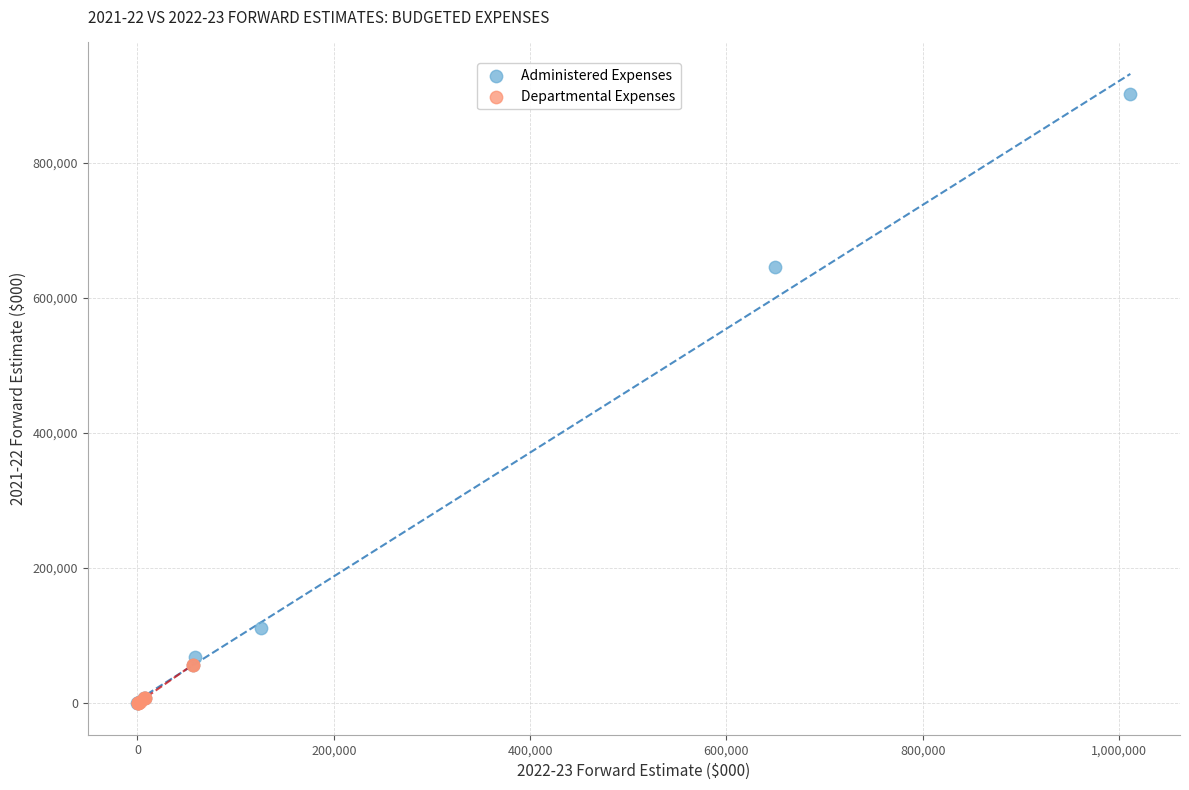

Which series has the largest Y range (max minus min)?

Administered Expenses